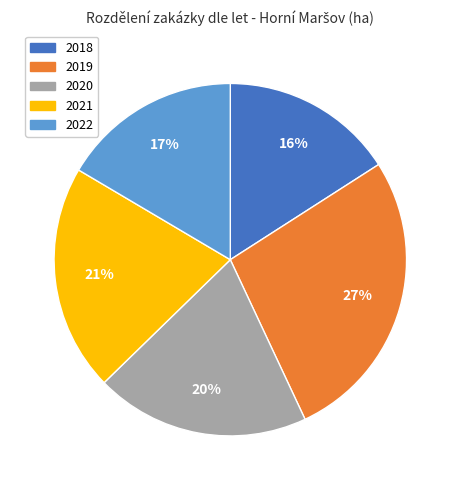

To the nearest percent, what is the average slice percentage?

20%